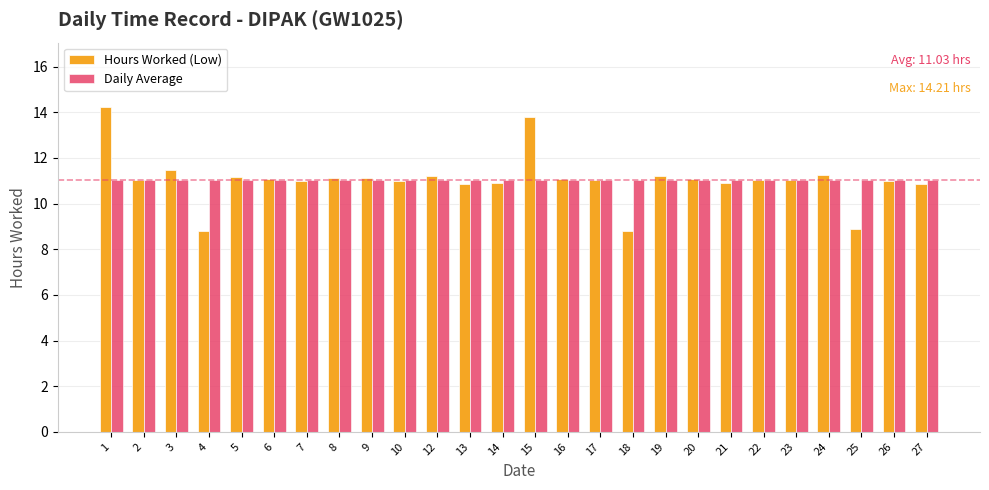

True or false: Daily Average has a value of 3.9 at 12.

False